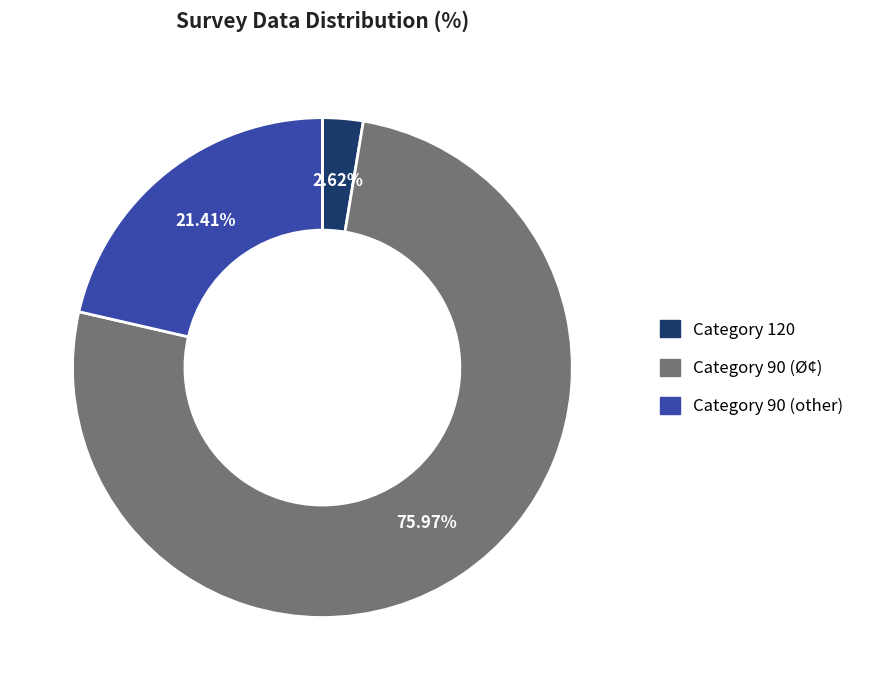

Rank the categories by value from lowest to highest.

Category 120, Category 90 (other), Category 90 (Ø¢)